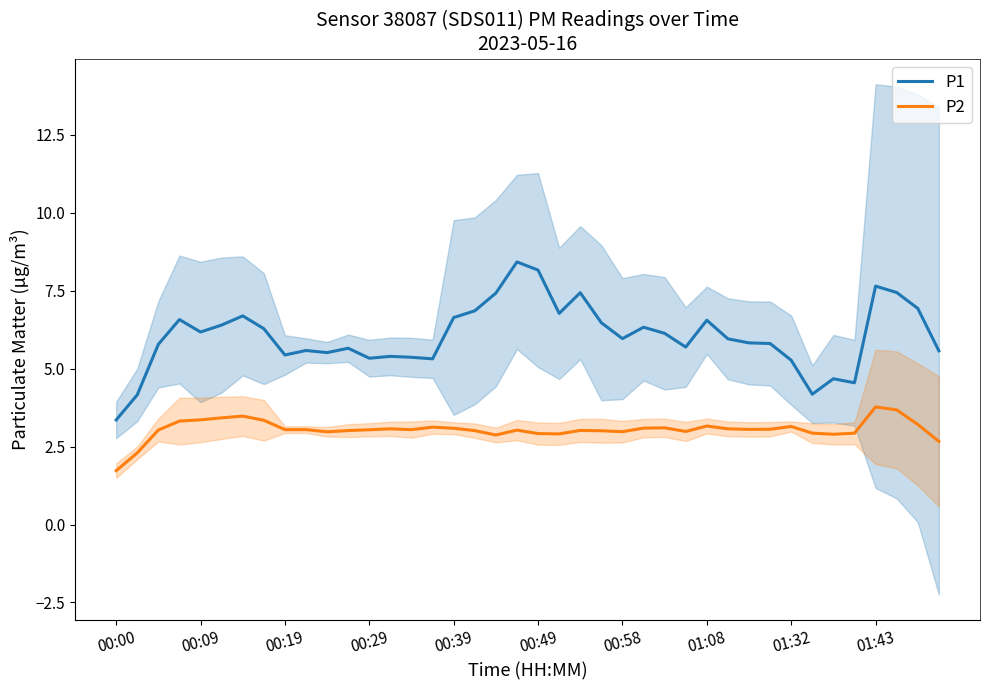

Is it true that P2 equals 1.7 at 00:00?

True